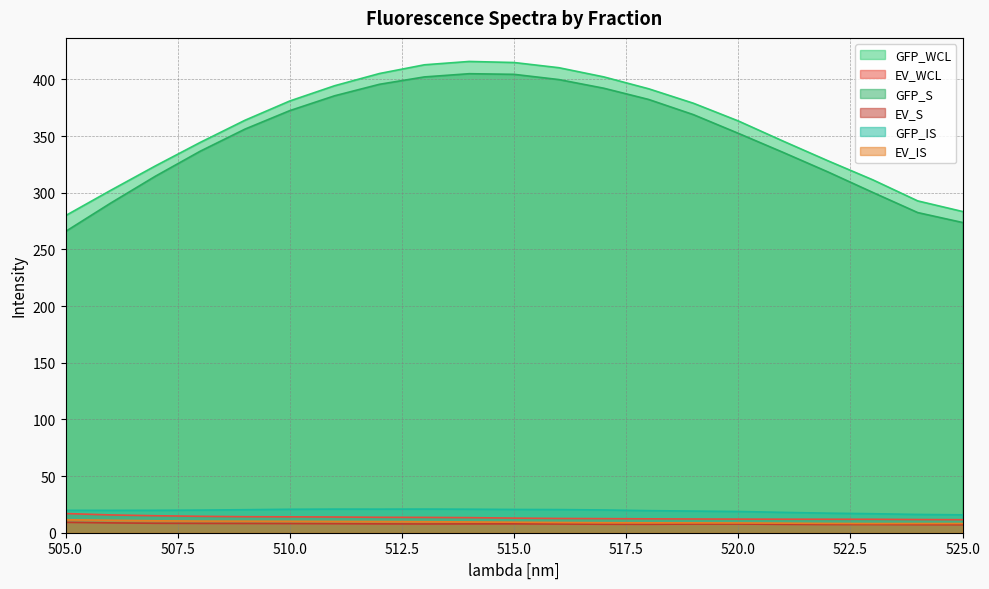

True or false: GFP_WCL has a value of 579.3 at 515.0.

False